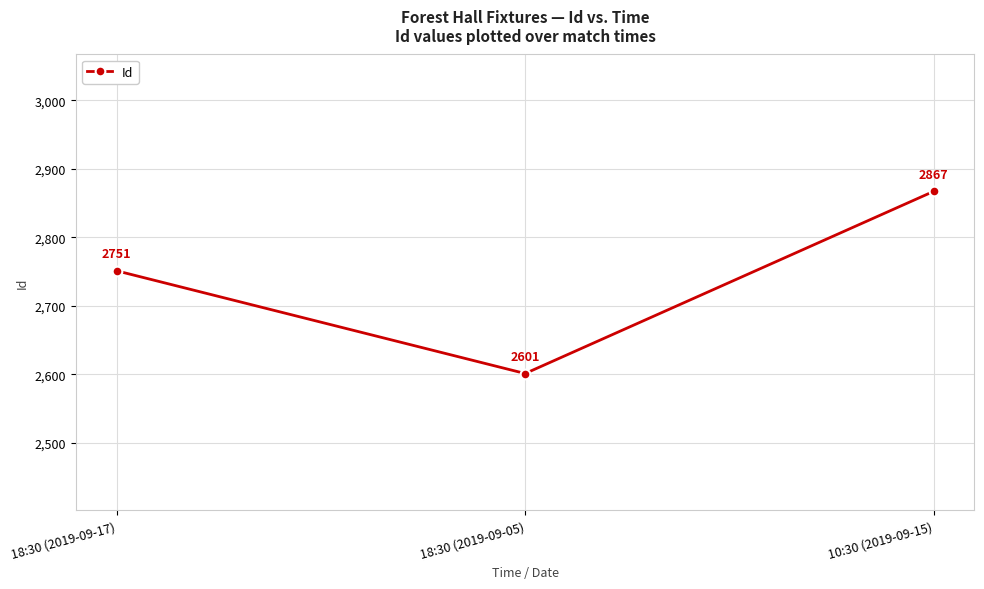

True or false: the data shows 3673 at 18:30 (2019-09-05).

False